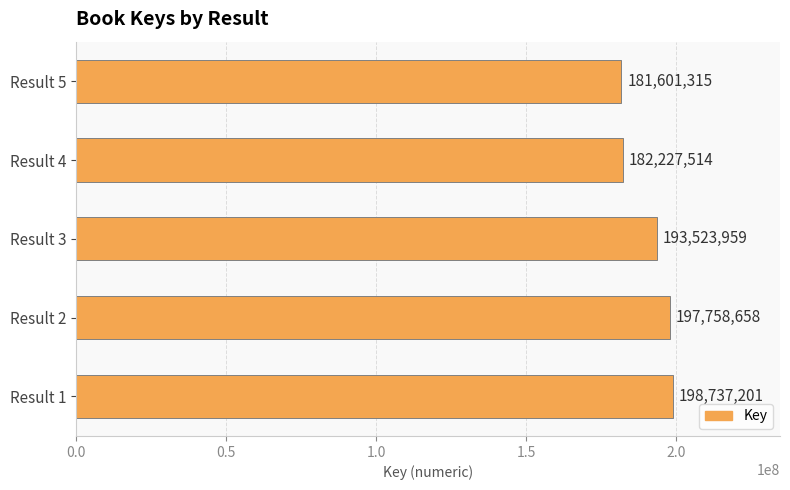

True or false: the data shows 59307360 at Result 4.

False